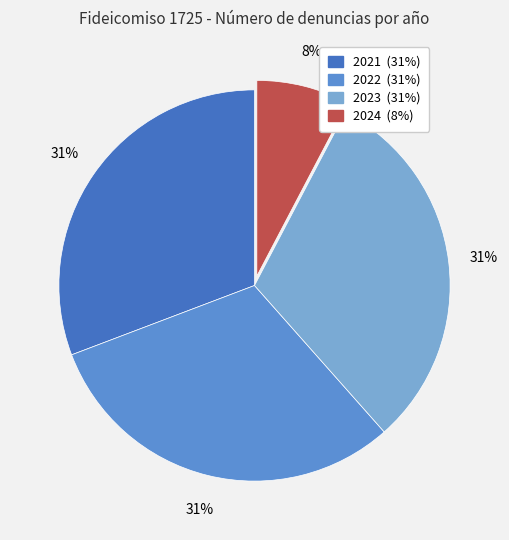

True or false: 2022 accounts for 31% of the total.

True